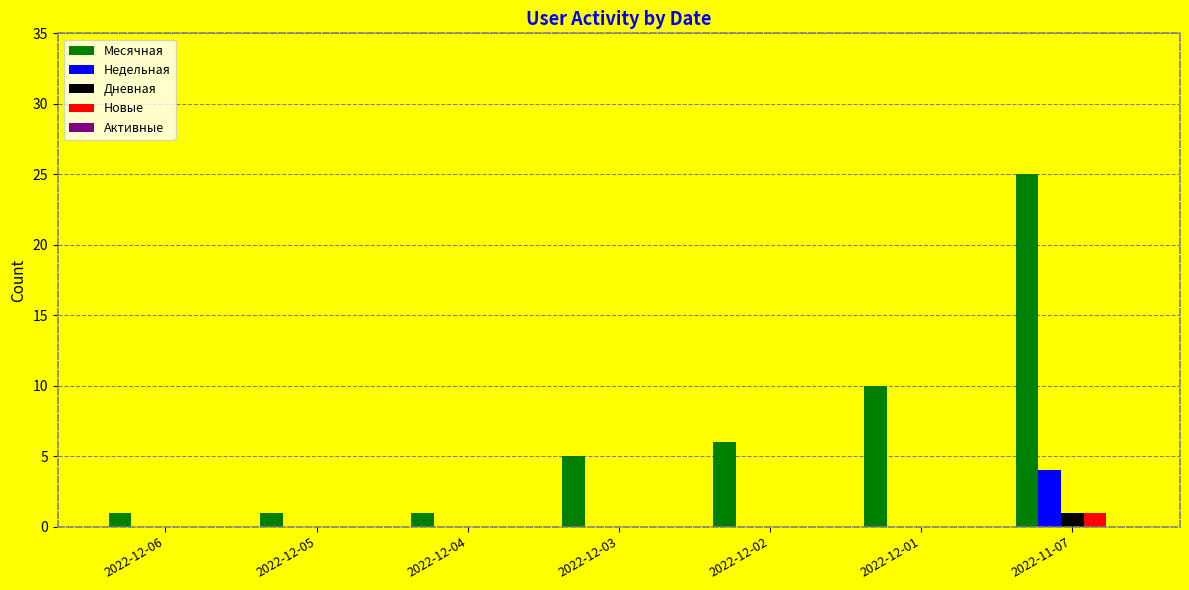

The Дневная series shows 0 at 2022-12-06. True or false?

True